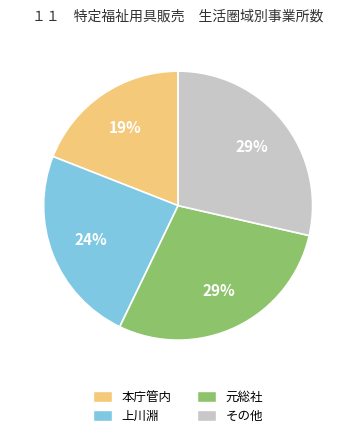

Count the number of slices in the pie.

4